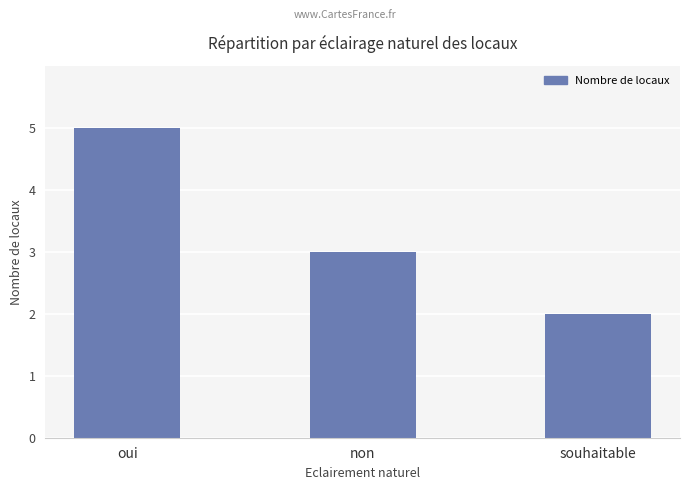

Reading left to right, extract all data points from this chart.

oui=5	non=3	souhaitable=2